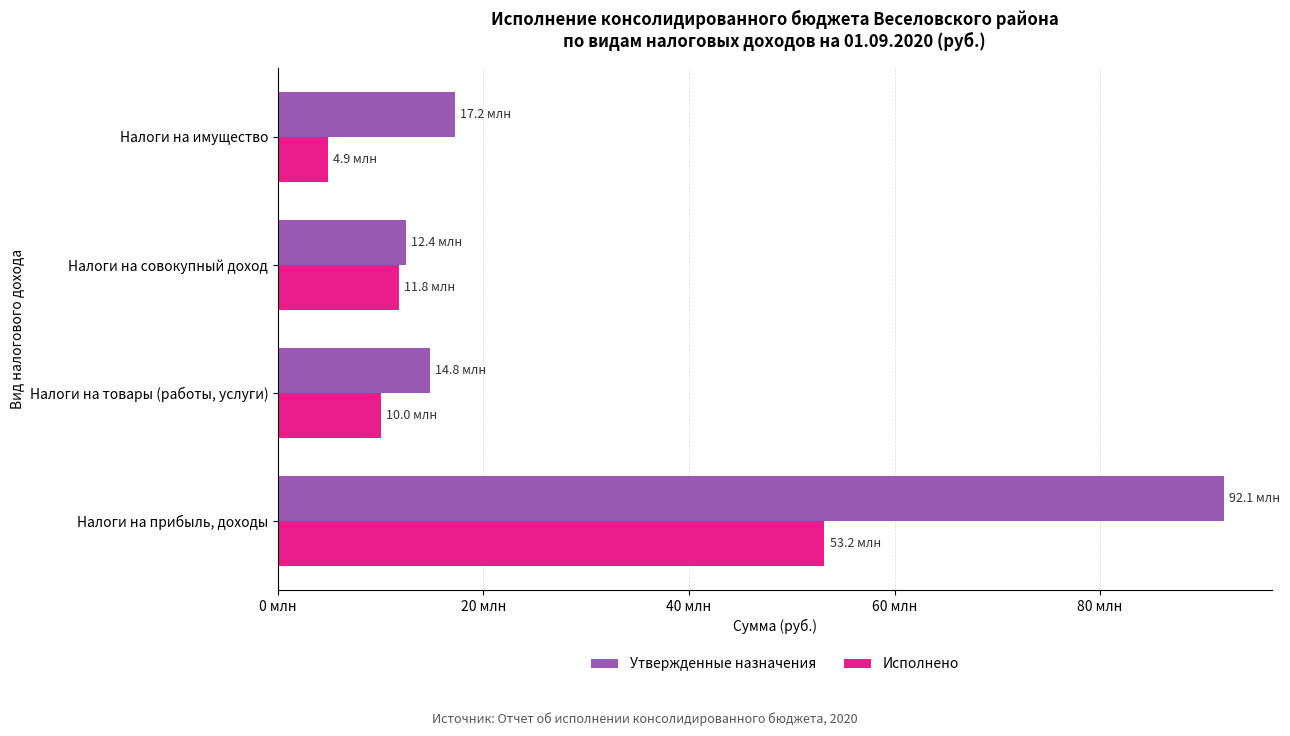

At which label is Утвержденные назначения closest to 52254150?

Налоги на имущество